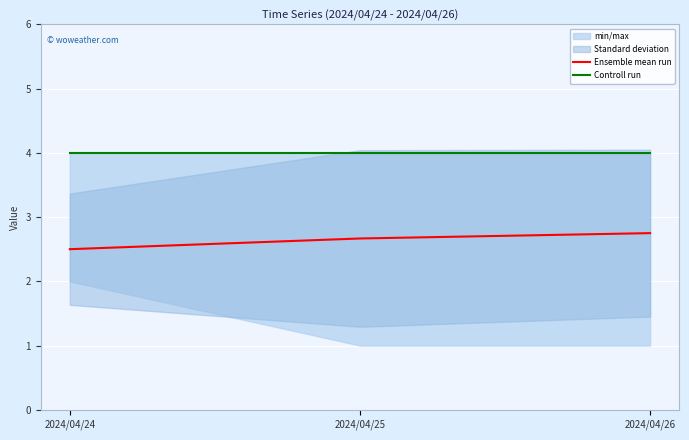

At which label is Controll run closest to 4?

2024/04/24